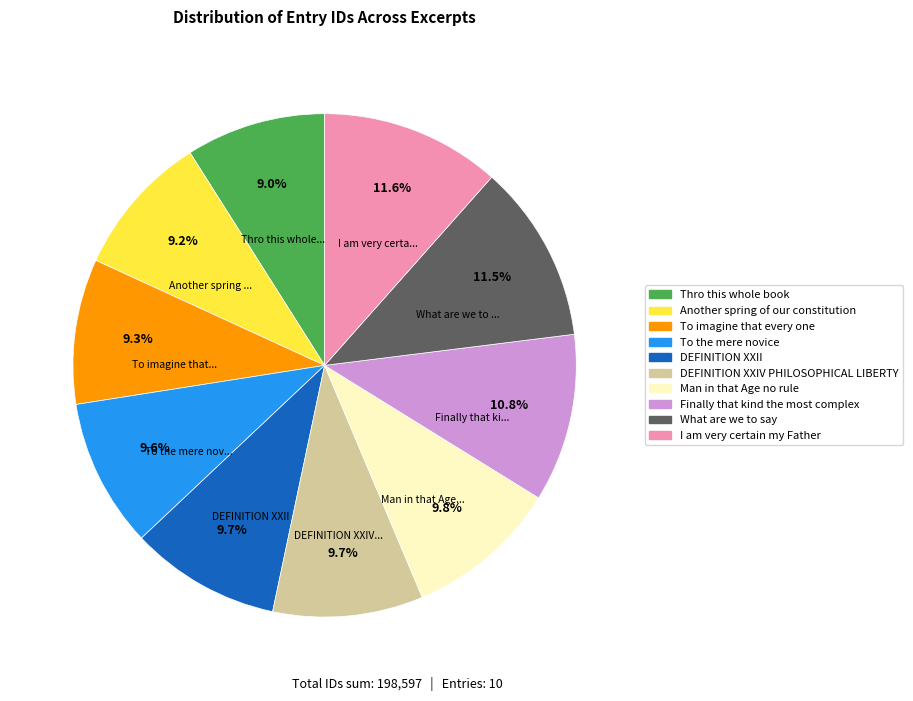

Is it true that DEFINITION XXIV PHILOSOPHICAL LIBERTY is 10% of the pie?

True